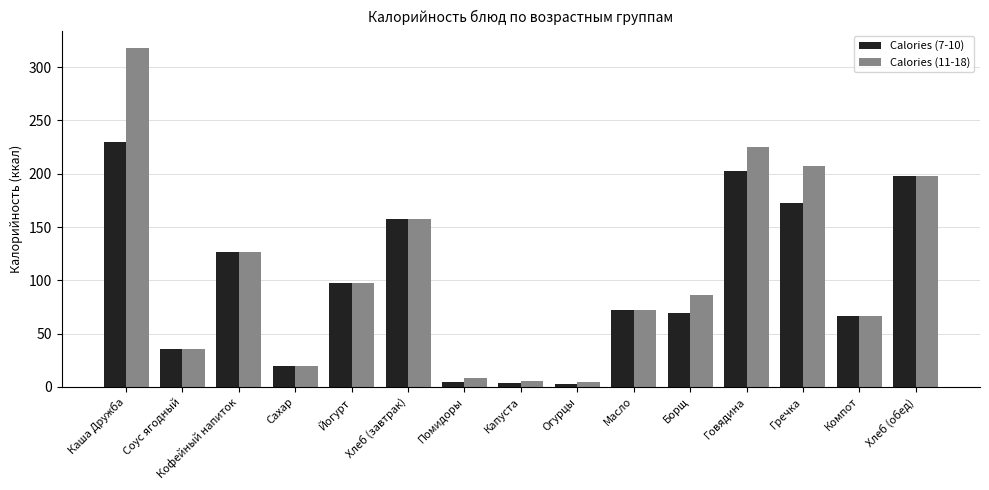

Is it true that Calories (7-10) equals 124.1 at Борщ?

False